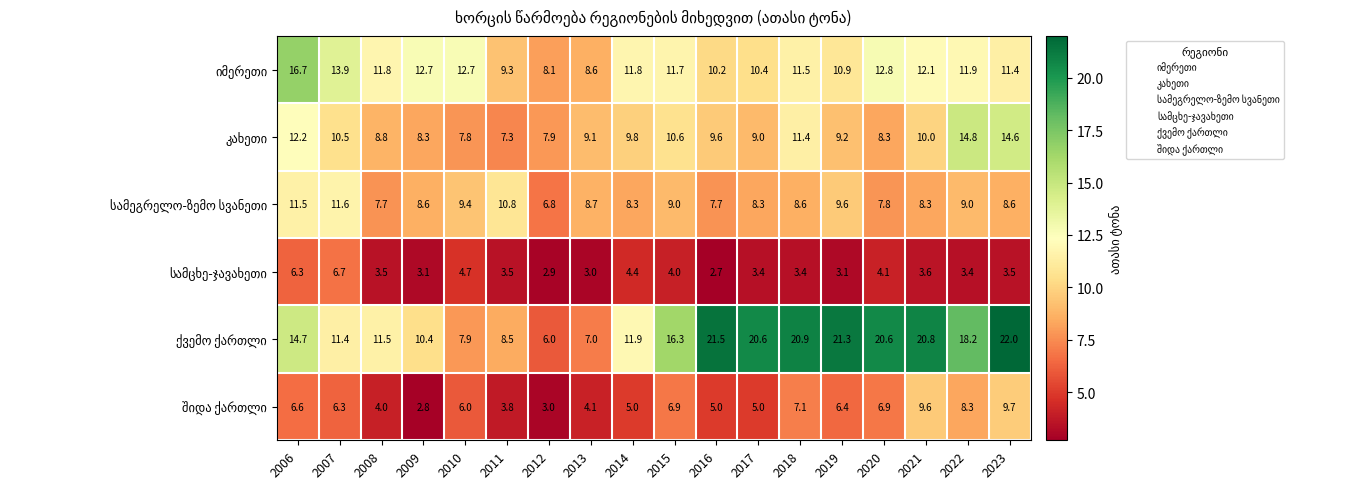

What is the spread (max minus min) of values at 2009?

9.9